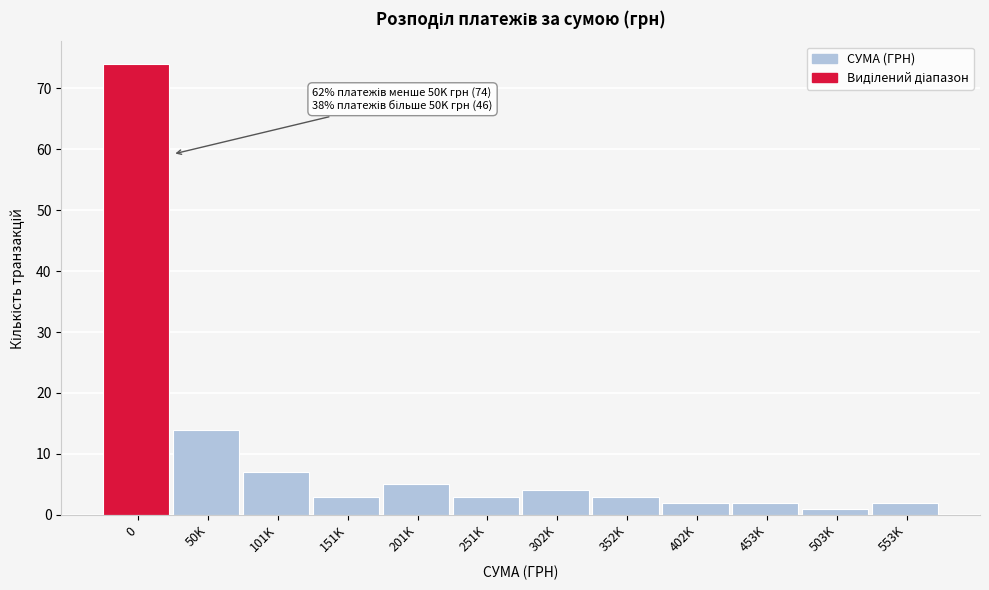

Reading left to right, transcribe all the data shown in this chart.

0=74	50K=14	101K=7	151K=3	201K=5	251K=3	302K=4	352K=3	402K=2	453K=2	503K=1	553K=2